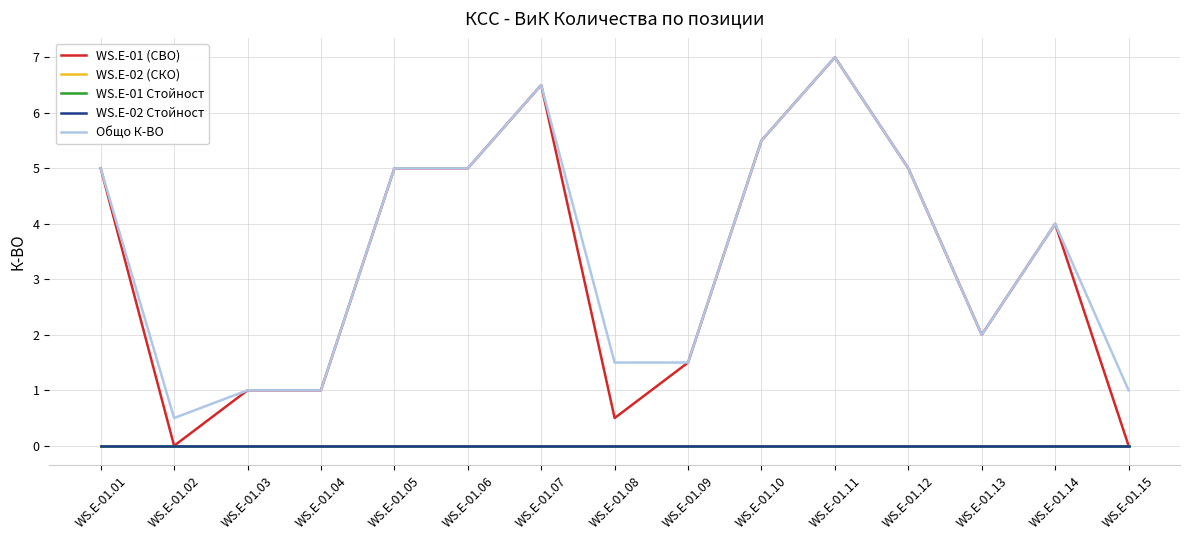

Does the chart have visible grid lines?

Yes